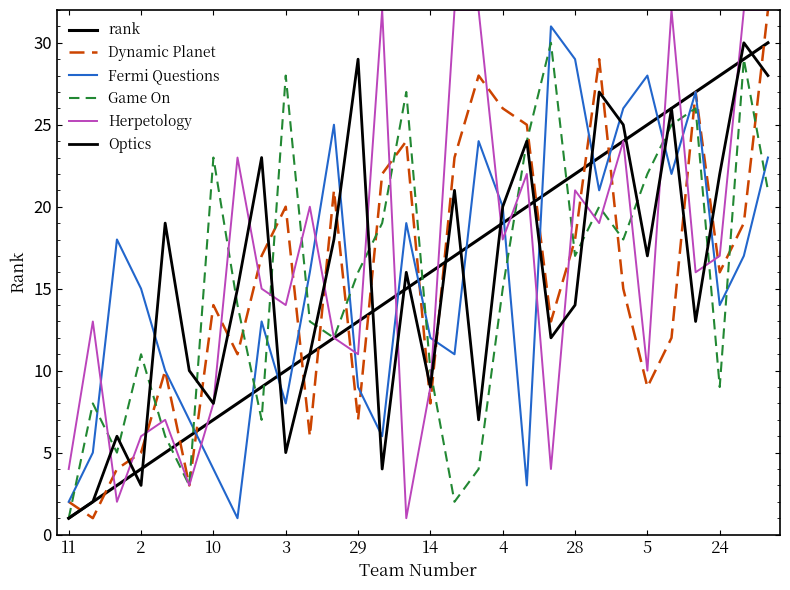

Is this an area chart (filled region under the line)?

No